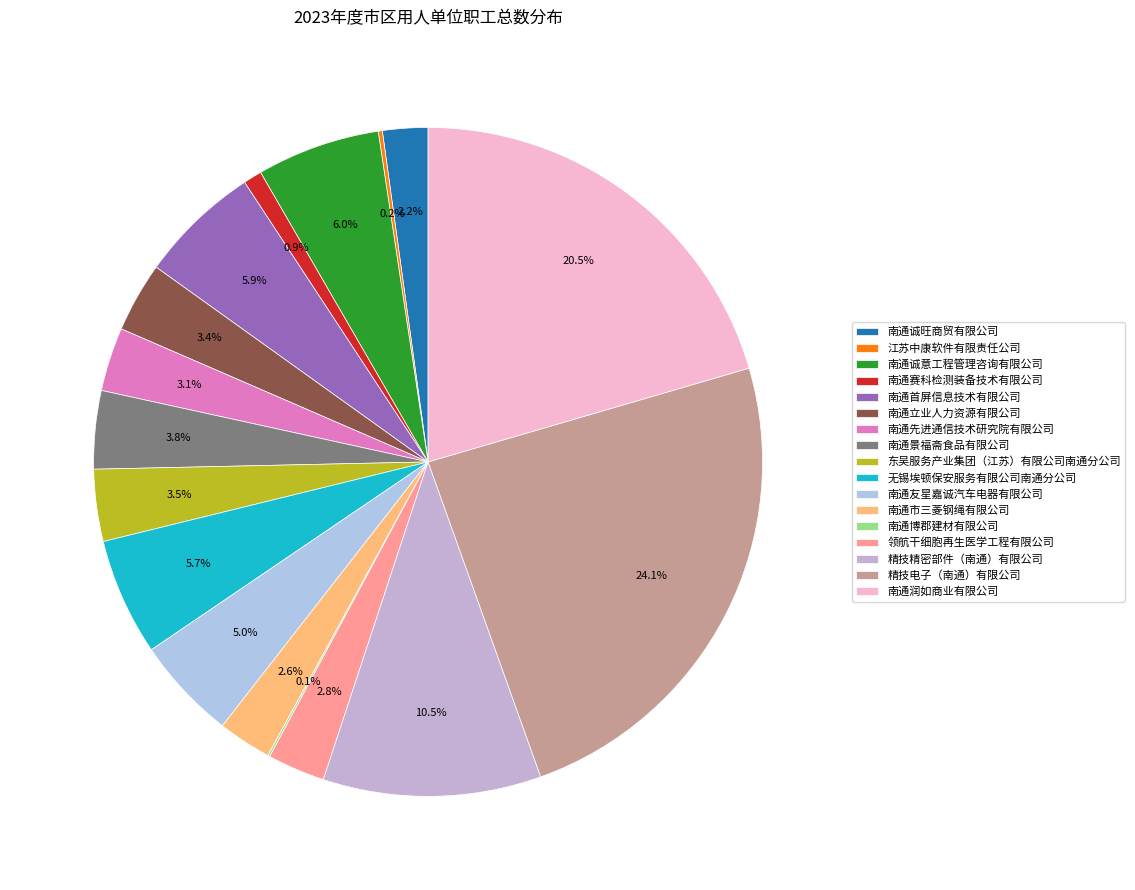

How many segments does this pie chart have?

17